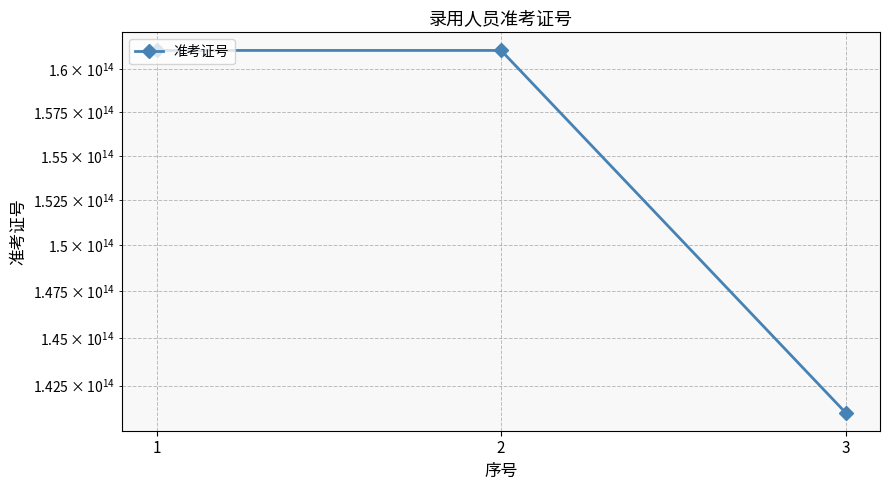

The chart shows a value of 49678452270461 at 2. True or false?

False